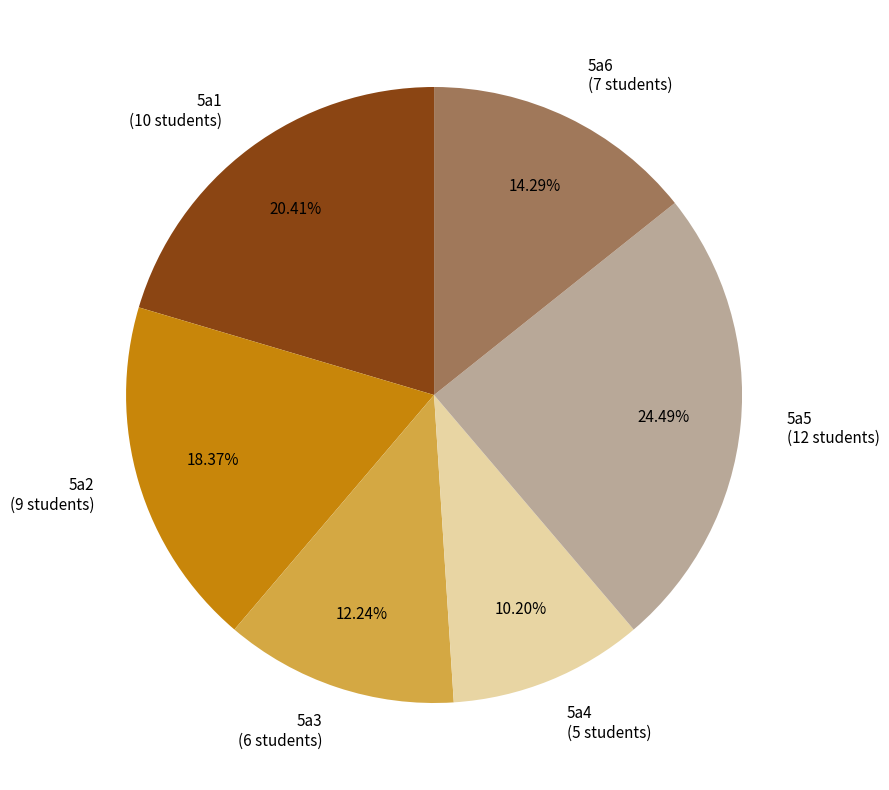

Is it true that 5a6 is 14% of the pie?

True